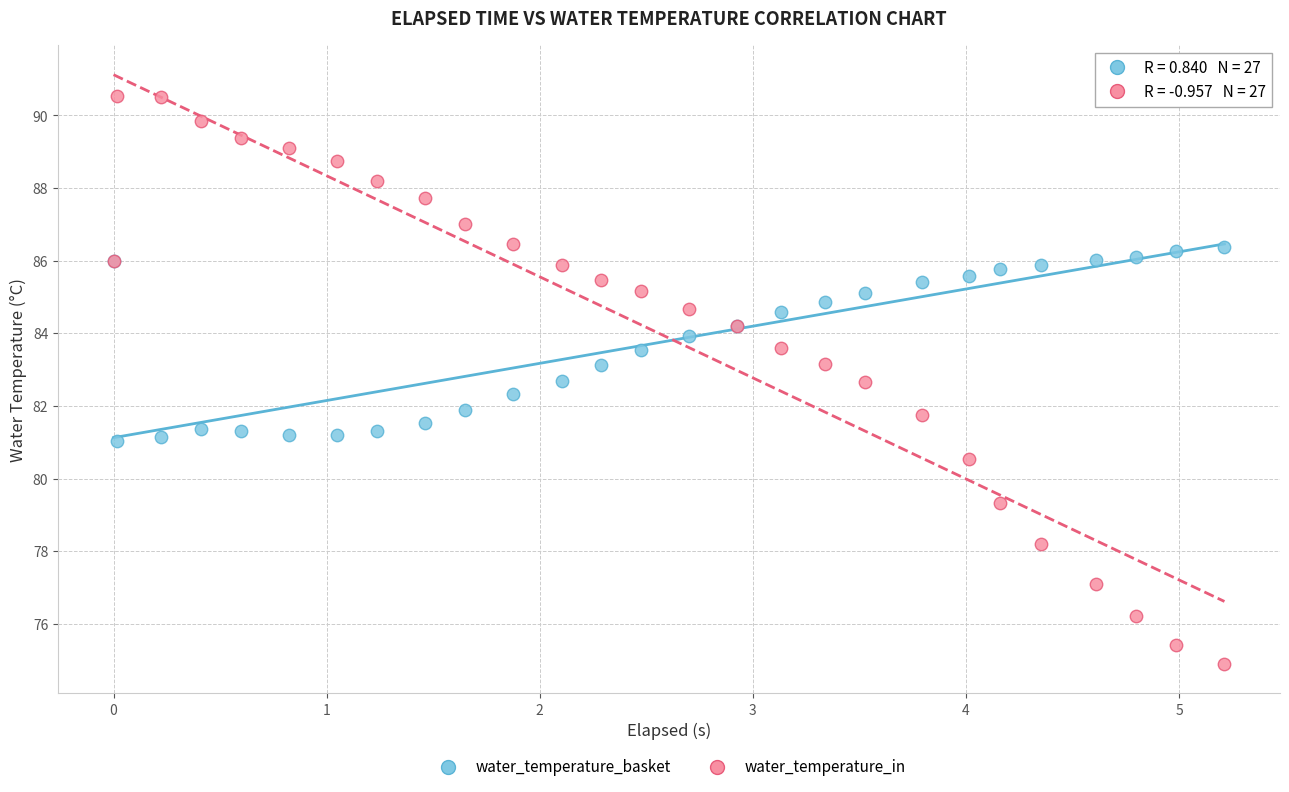

What are all the series names shown in the legend?

water_temperature_basket, water_temperature_in